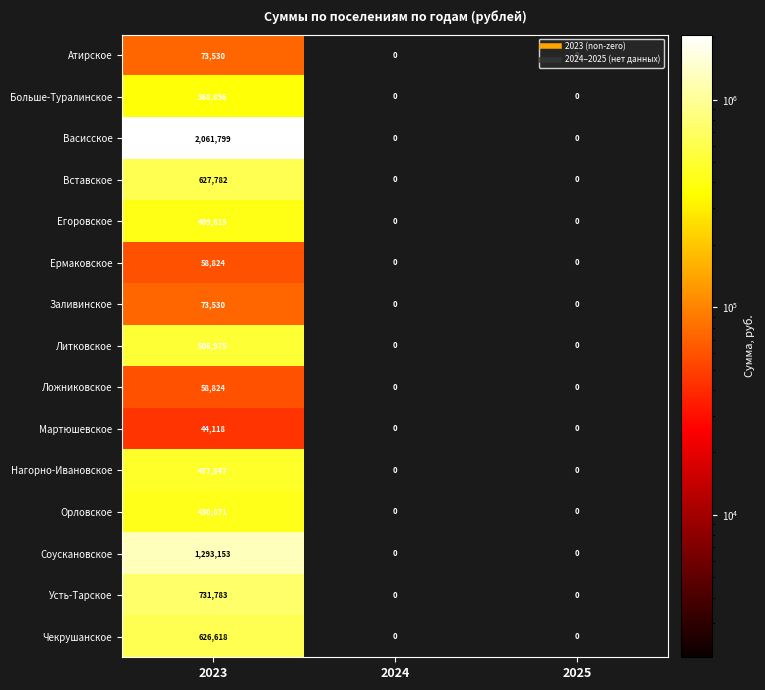

Count the number of data series in this chart.

15